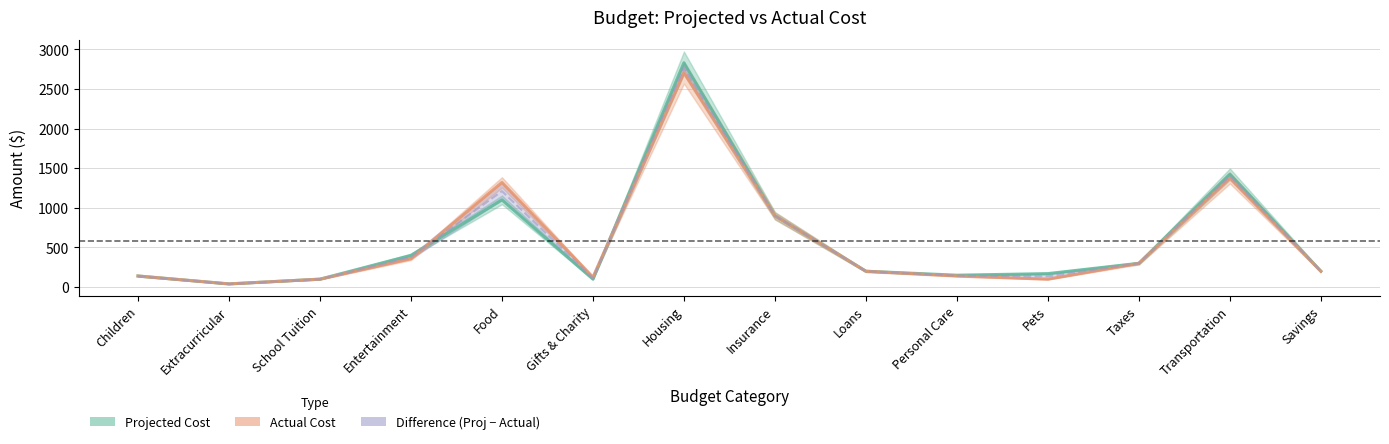

What is the total value across all series at Extracurricular?

120.0